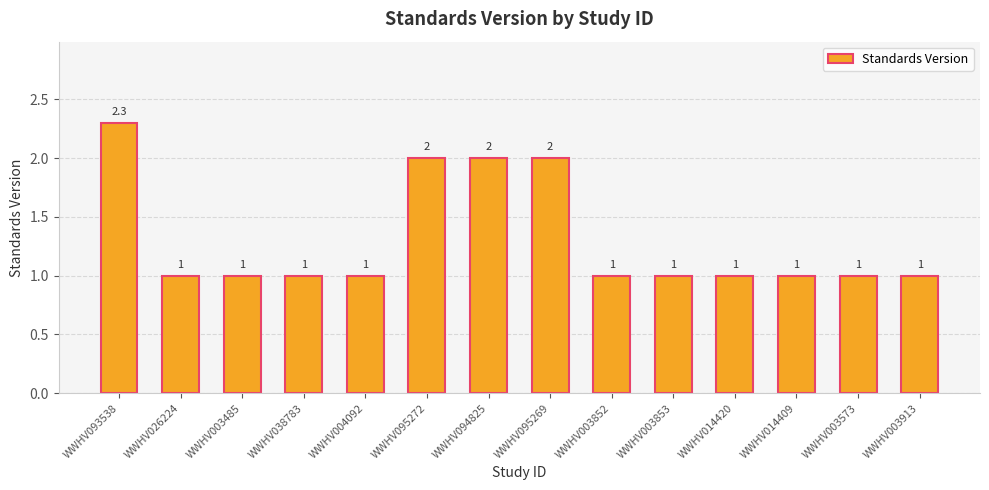

The value at WWHV004092 is 1.0. True or false?

True